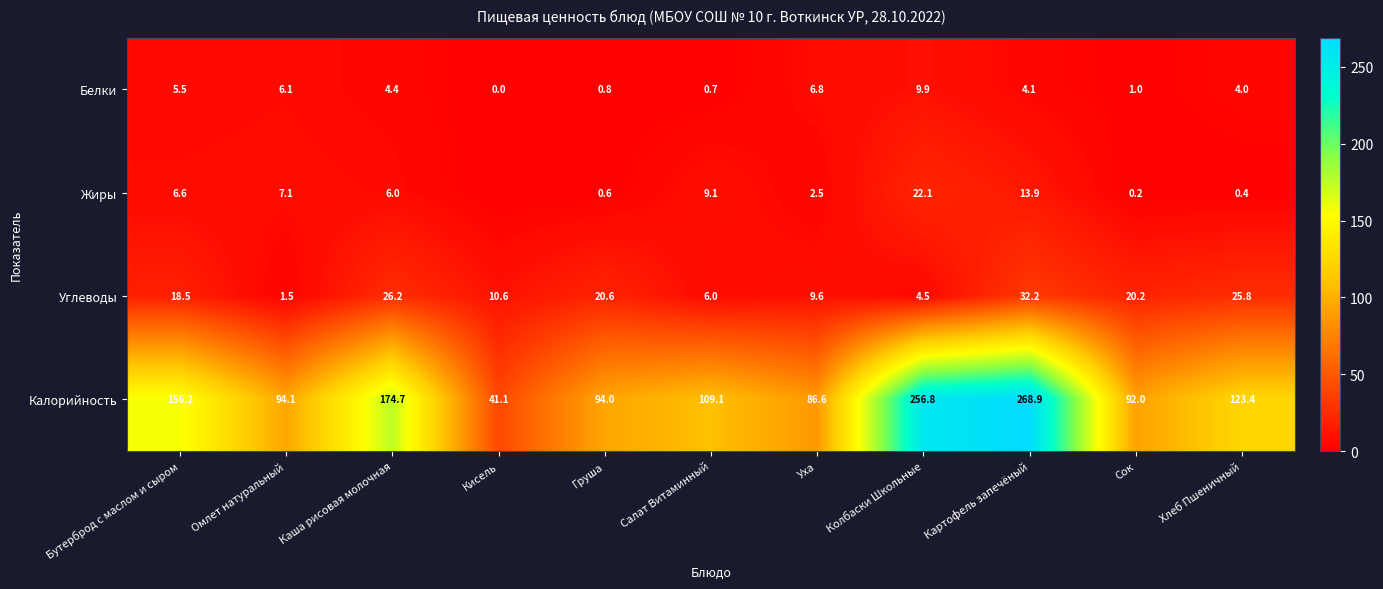

What is the difference between the Жиры values at Хлеб Пшеничный and Уха?

2.1